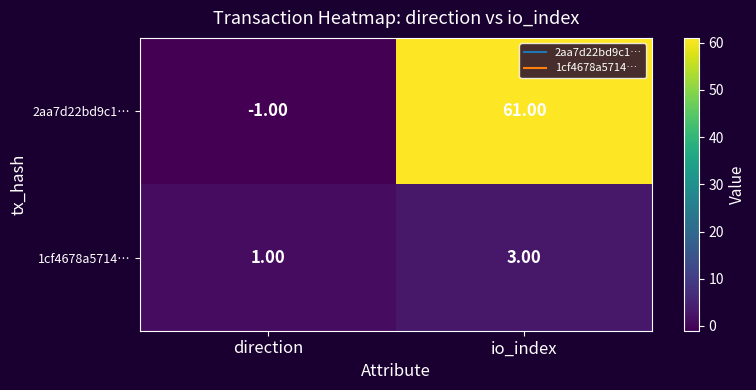

Which series has the largest total across all categories?

2aa7d22bd9c1…